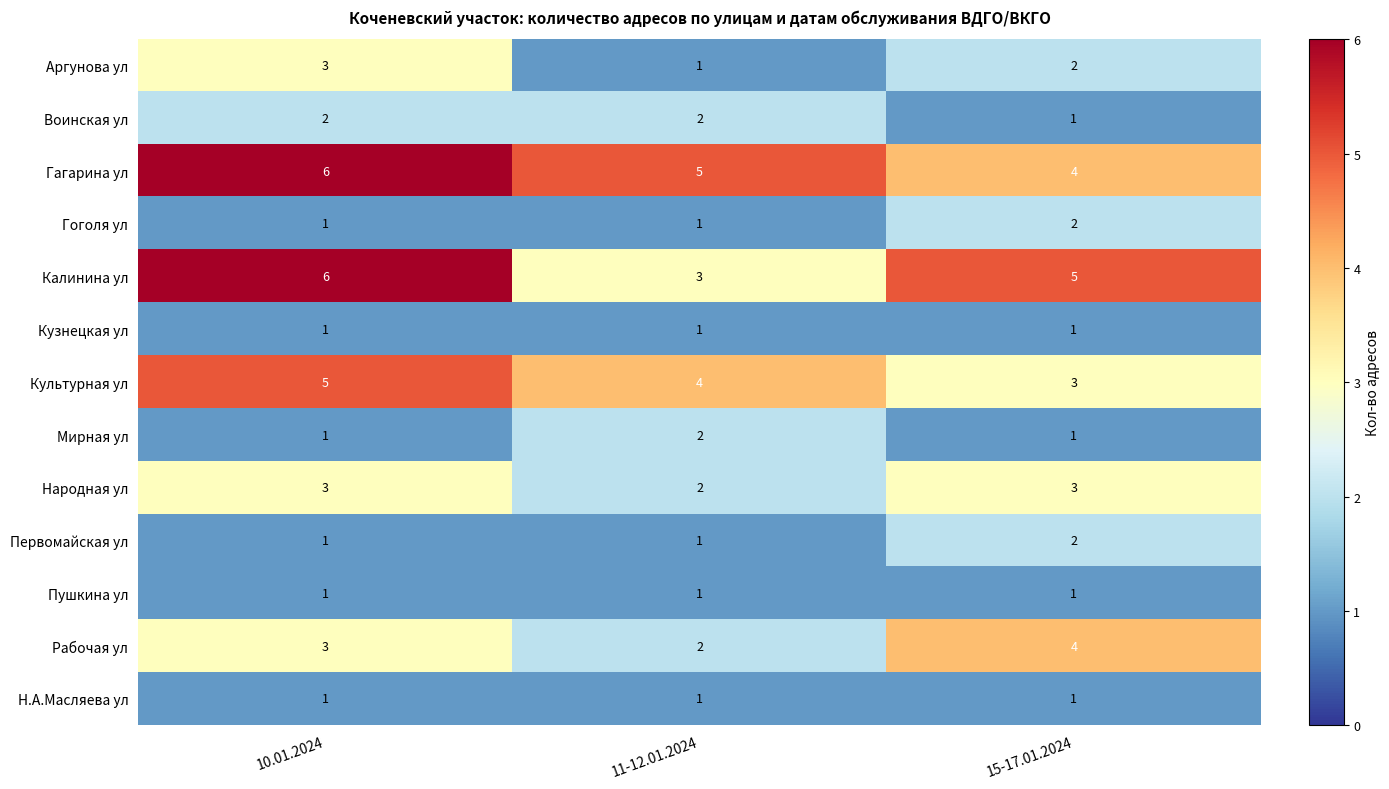

Count the number of data series in this chart.

13